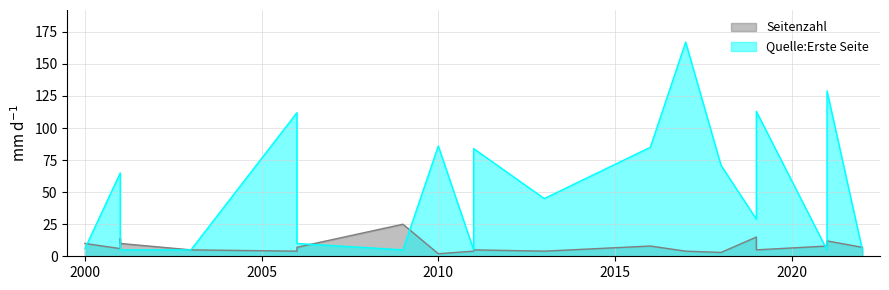

Rank the series by their average value, from highest to lowest.

Quelle:Erste Seite, Seitenzahl